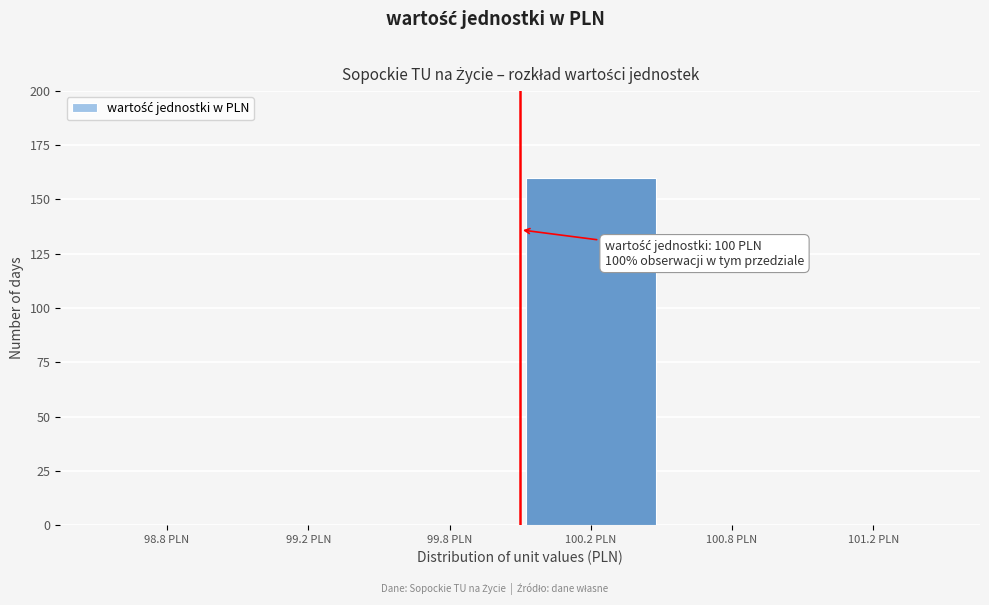

Reading left to right, what are all the values shown in this chart?

98.8 PLN=0	99.2 PLN=0	99.8 PLN=0	100.2 PLN=160	100.8 PLN=0	101.2 PLN=0